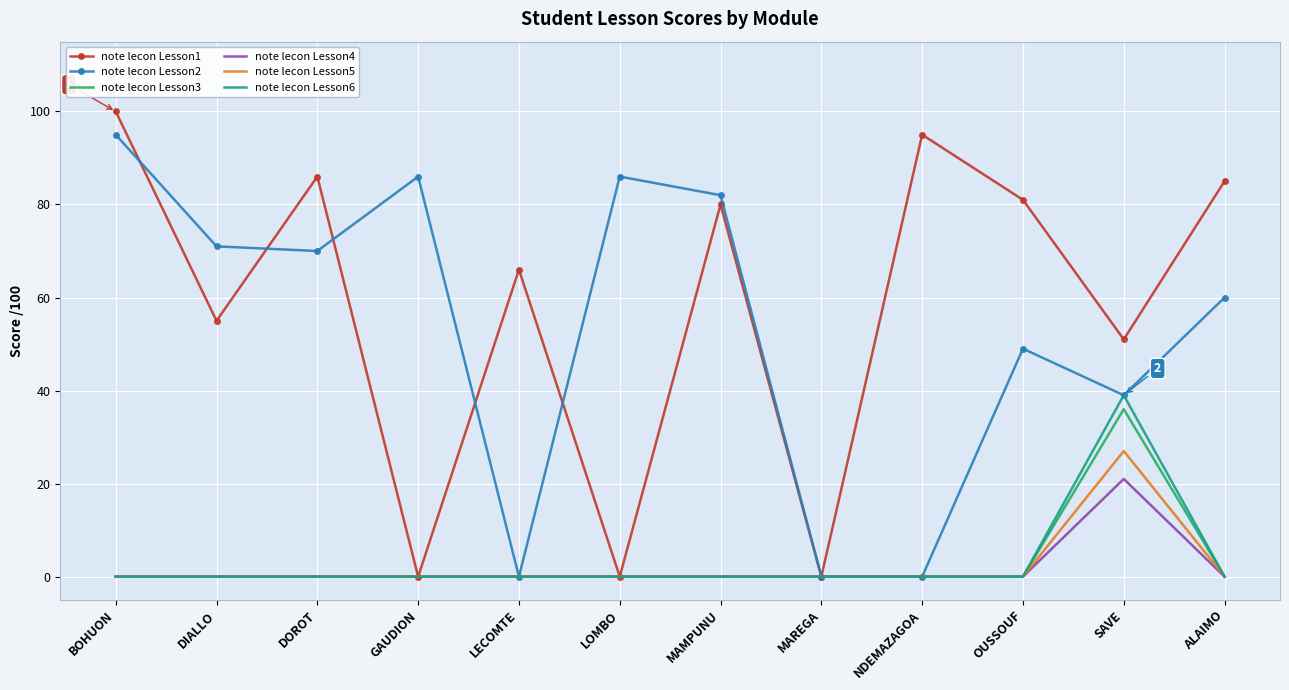

What is the total value across all series at LECOMTE?

66